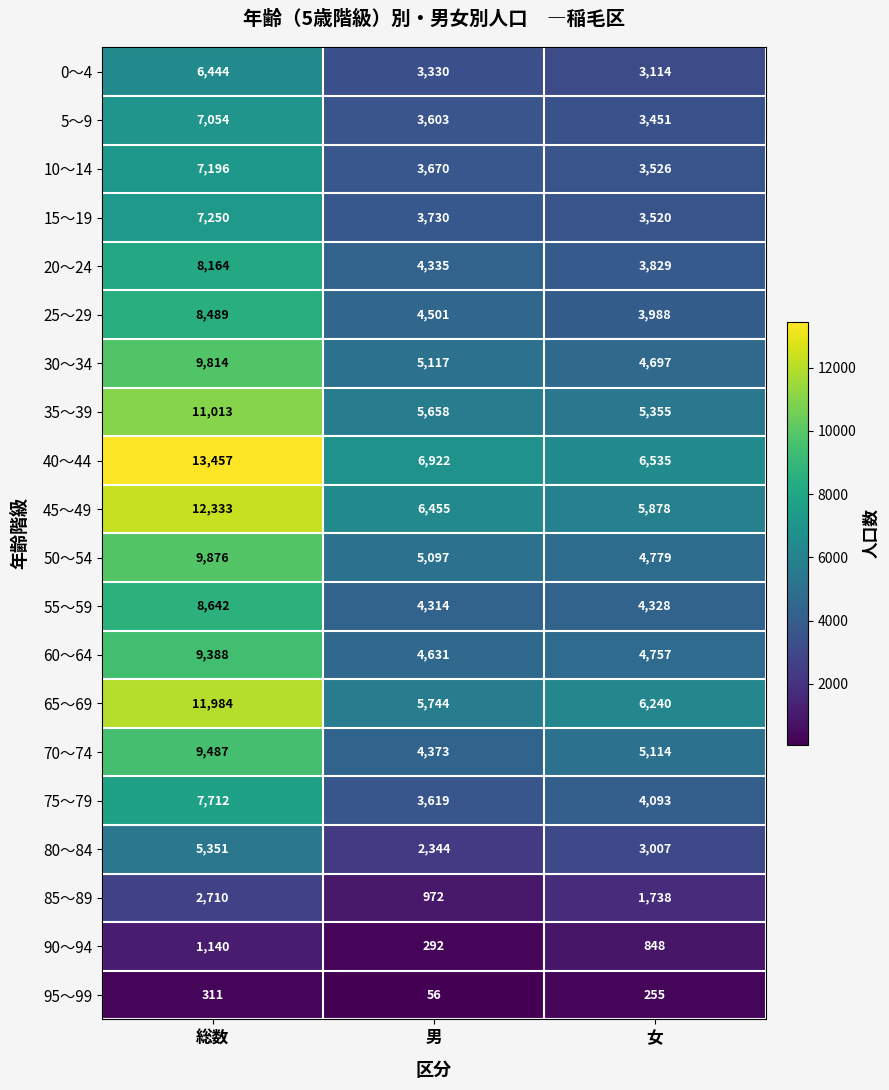

Which label corresponds to the largest value in the chart?

総数